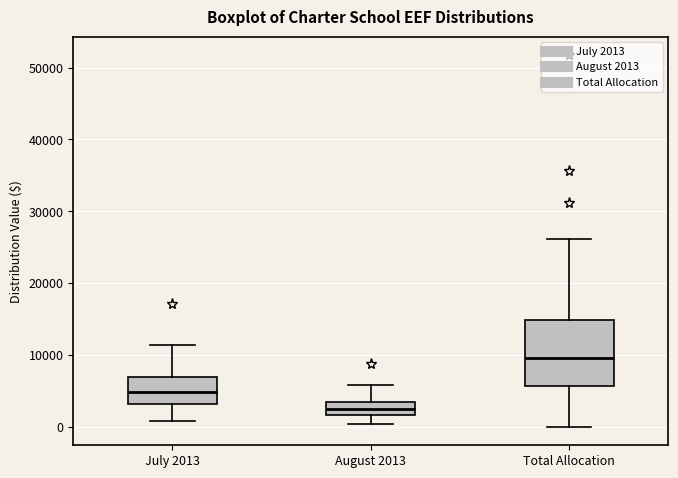

Reading left to right, read every box against the y-axis: the position of its median line, the range the box covers, and the ends of its whiskers. The values are not printed on the chart, so give them approximately, as read against the axis.

July 2013: median 5000, box 3000 to 7000, whiskers 1000 to 11000
August 2013: median 2000 (inside the box), box 2000 to 3000, whiskers 0 to 6000
Total Allocation: median 9000, box 6000 to 15000, whiskers 0 to 26000